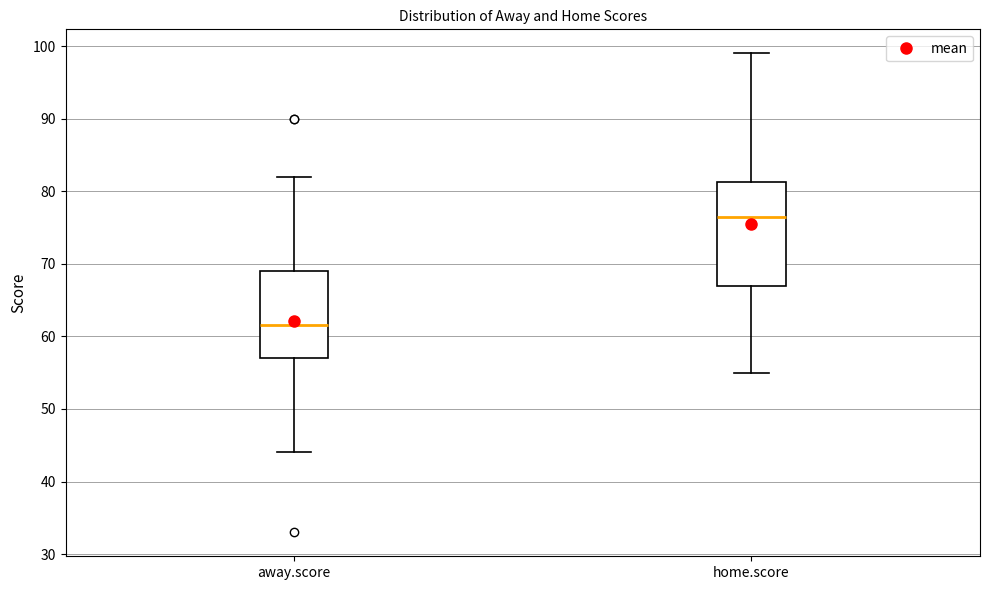

Which box has the highest median line?

home.score